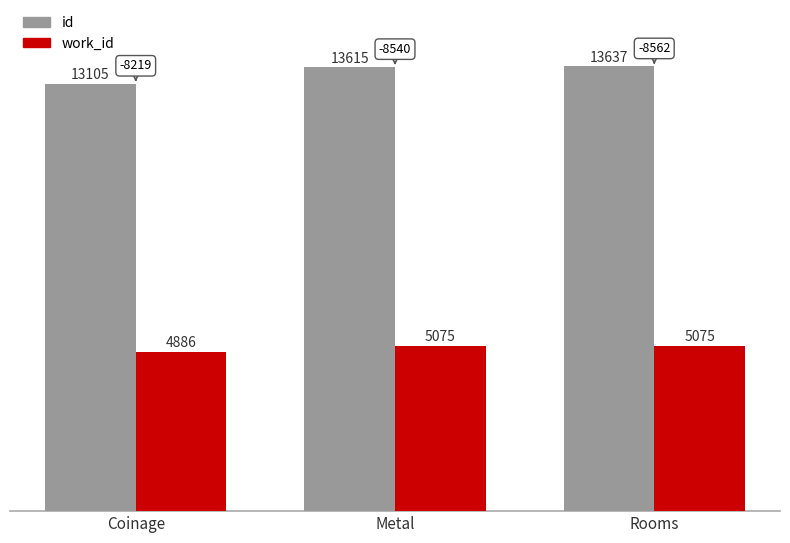

The value of work_id at Metal is 8292. True or false?

False